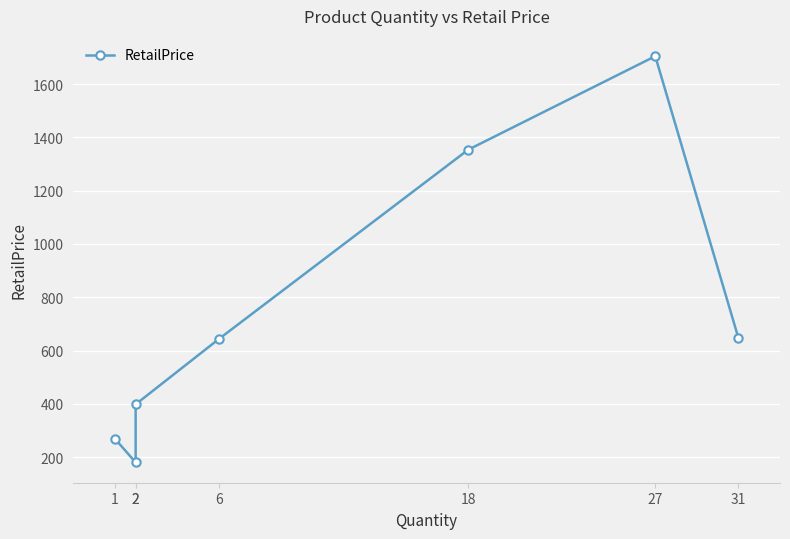

Rank the categories by value from highest to lowest.

27, 18, 31, 6, 2, 1, 2